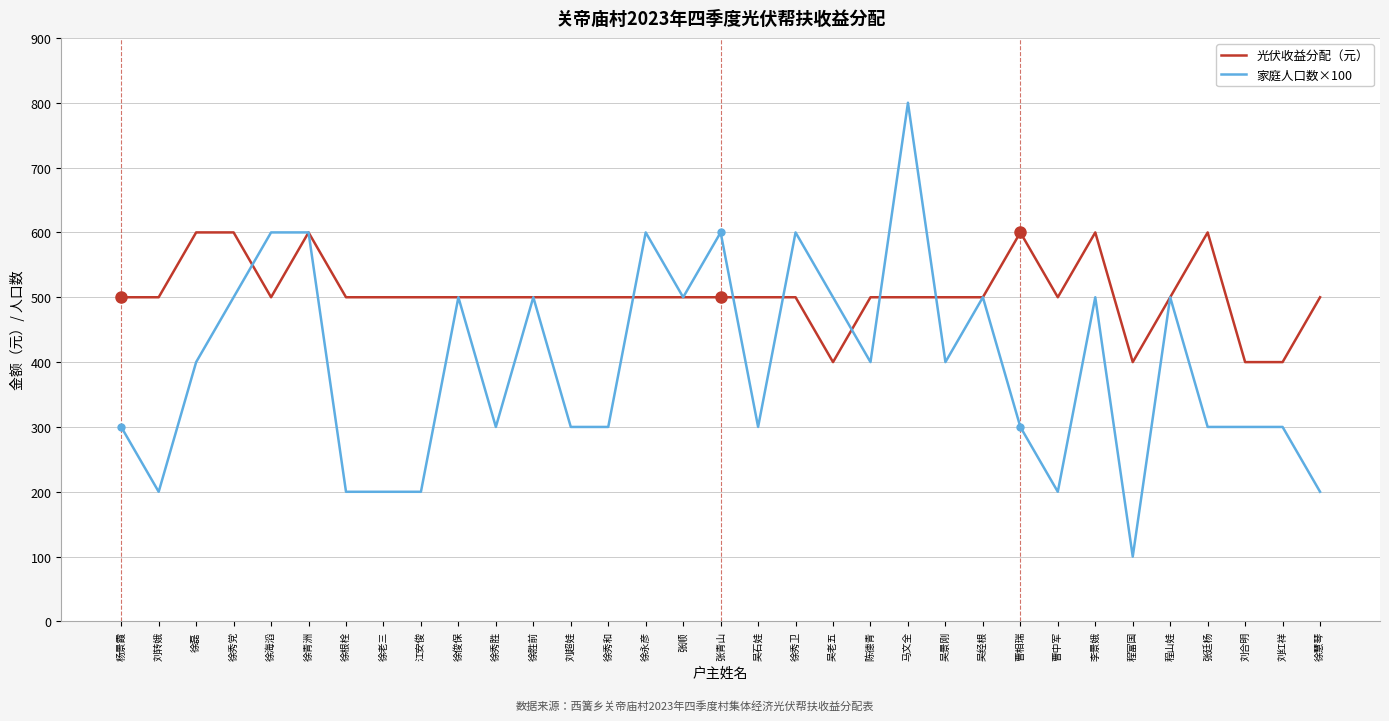

What is the maximum value shown in the chart?

800